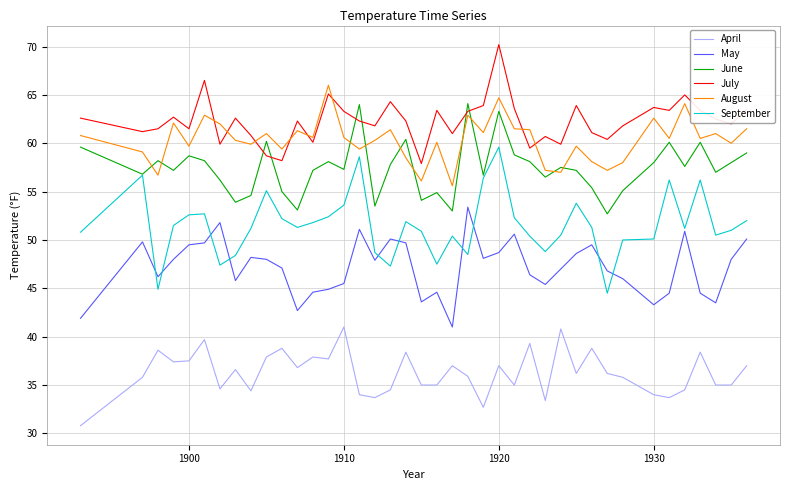

What is the highest value of the May series?

53.4